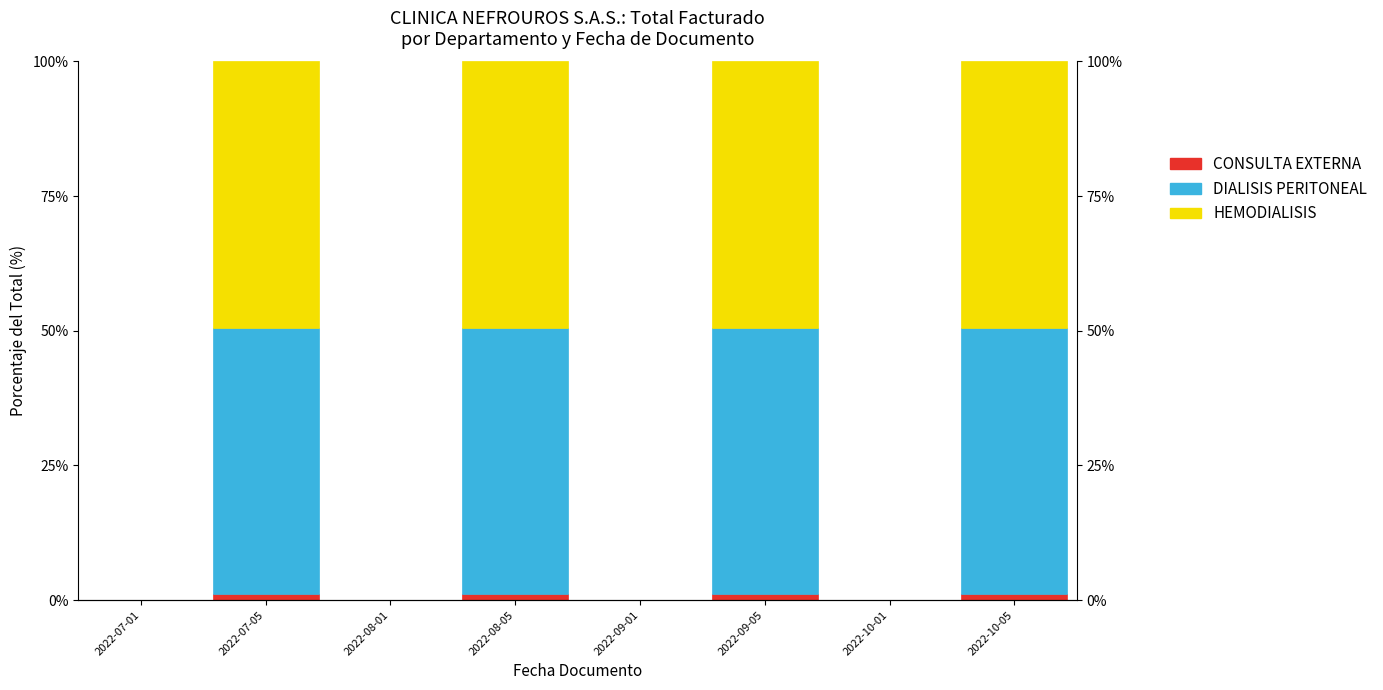

Between 2022-10-01 and 2022-10-05, which is larger?

2022-10-05